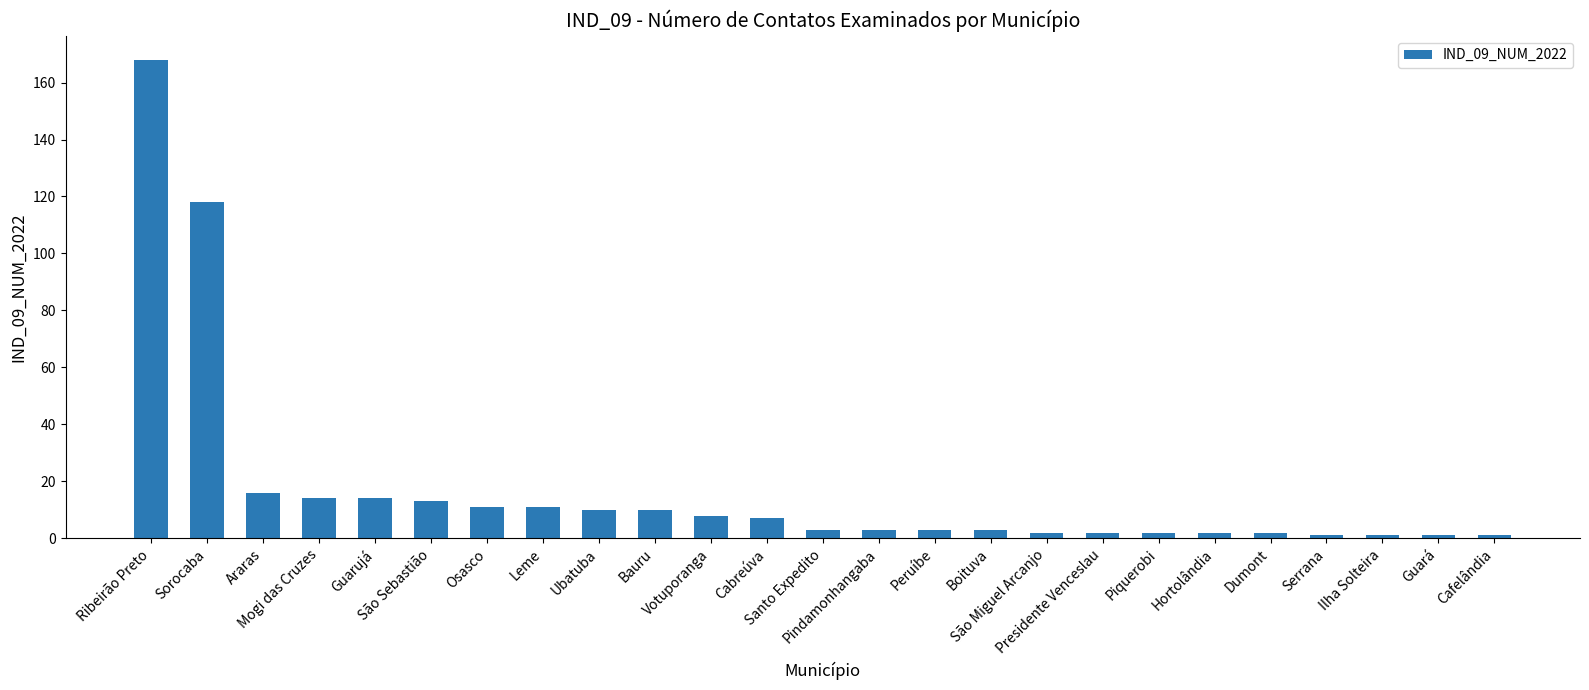

What is the average value?

17